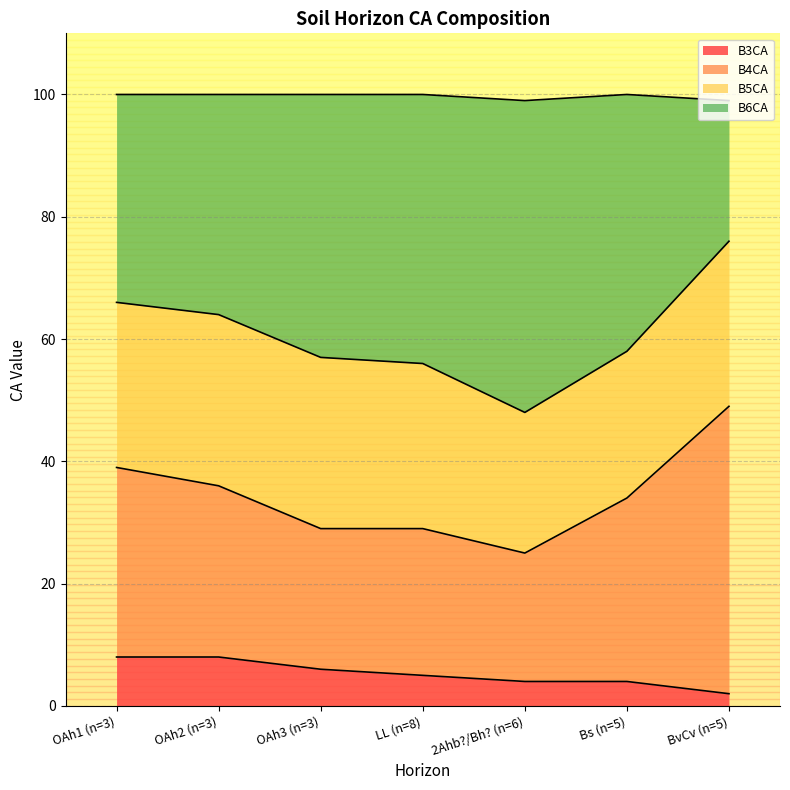

Is it true that B3CA equals 1 at 2Ahb?/Bh? (n=6)?

False